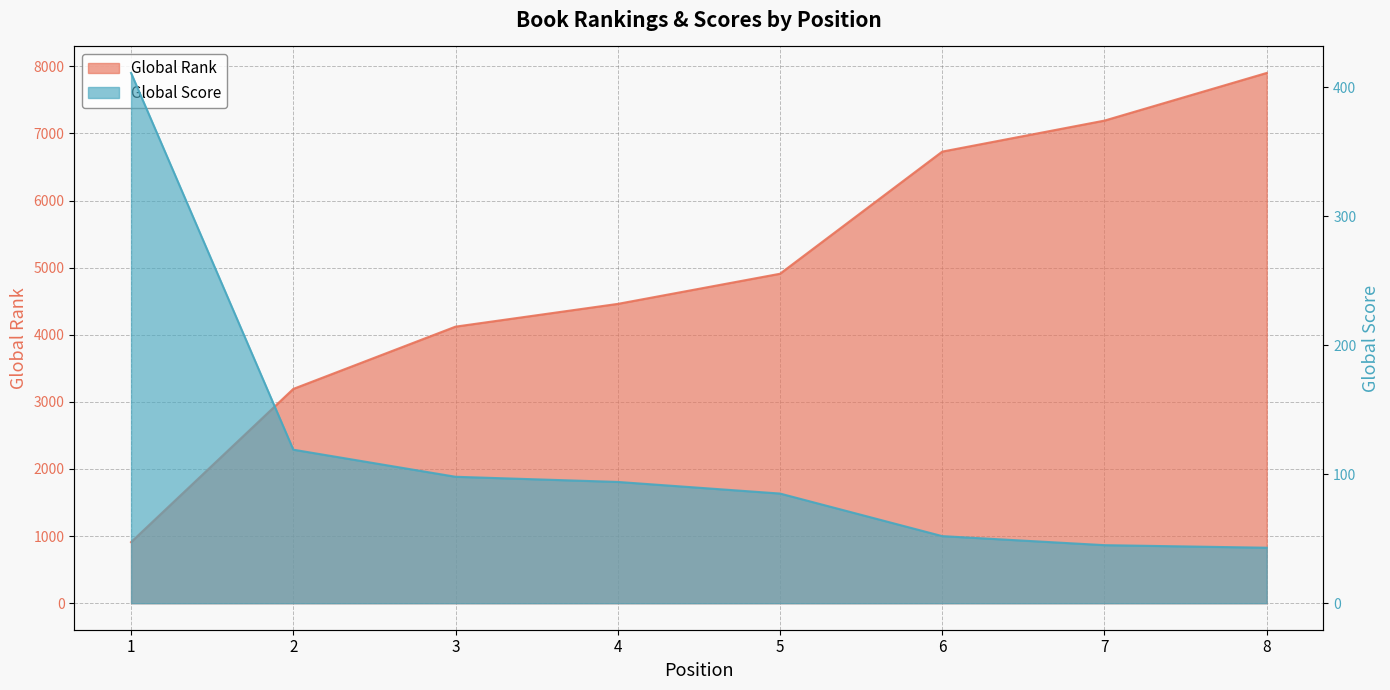

List the series in order of their peak value, lowest first.

Global Score, Global Rank